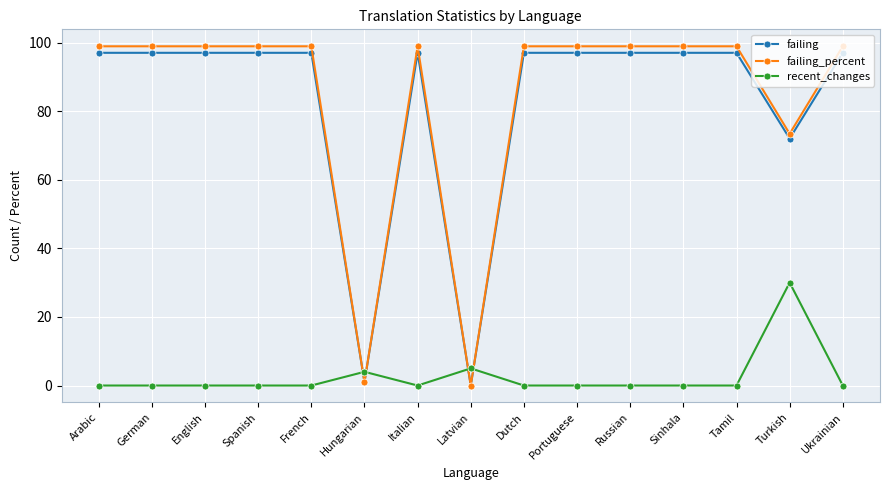

What is the maximum value for failing_percent?

98.9